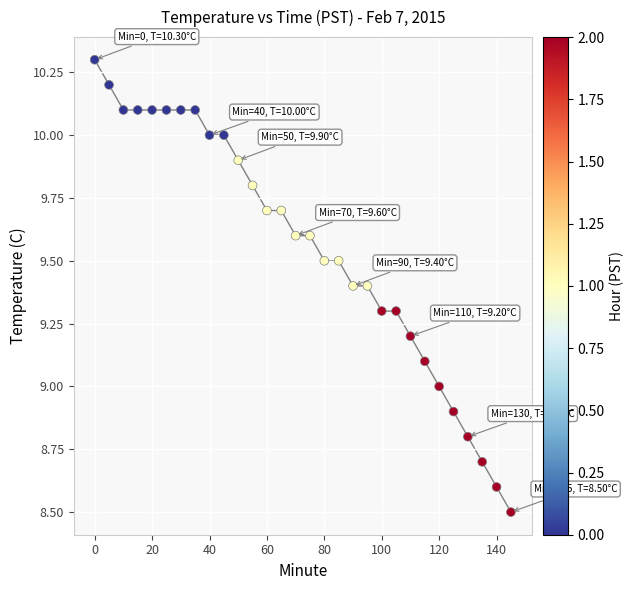

What is the range of Y values (max minus min)?

1.8